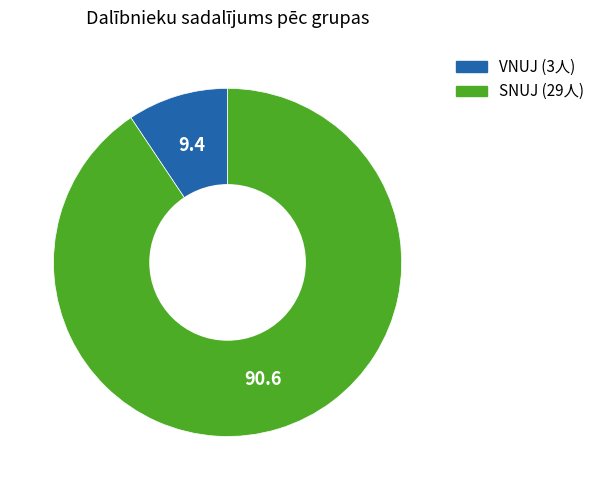

True or false: VNUJ accounts for 15% of the total.

False